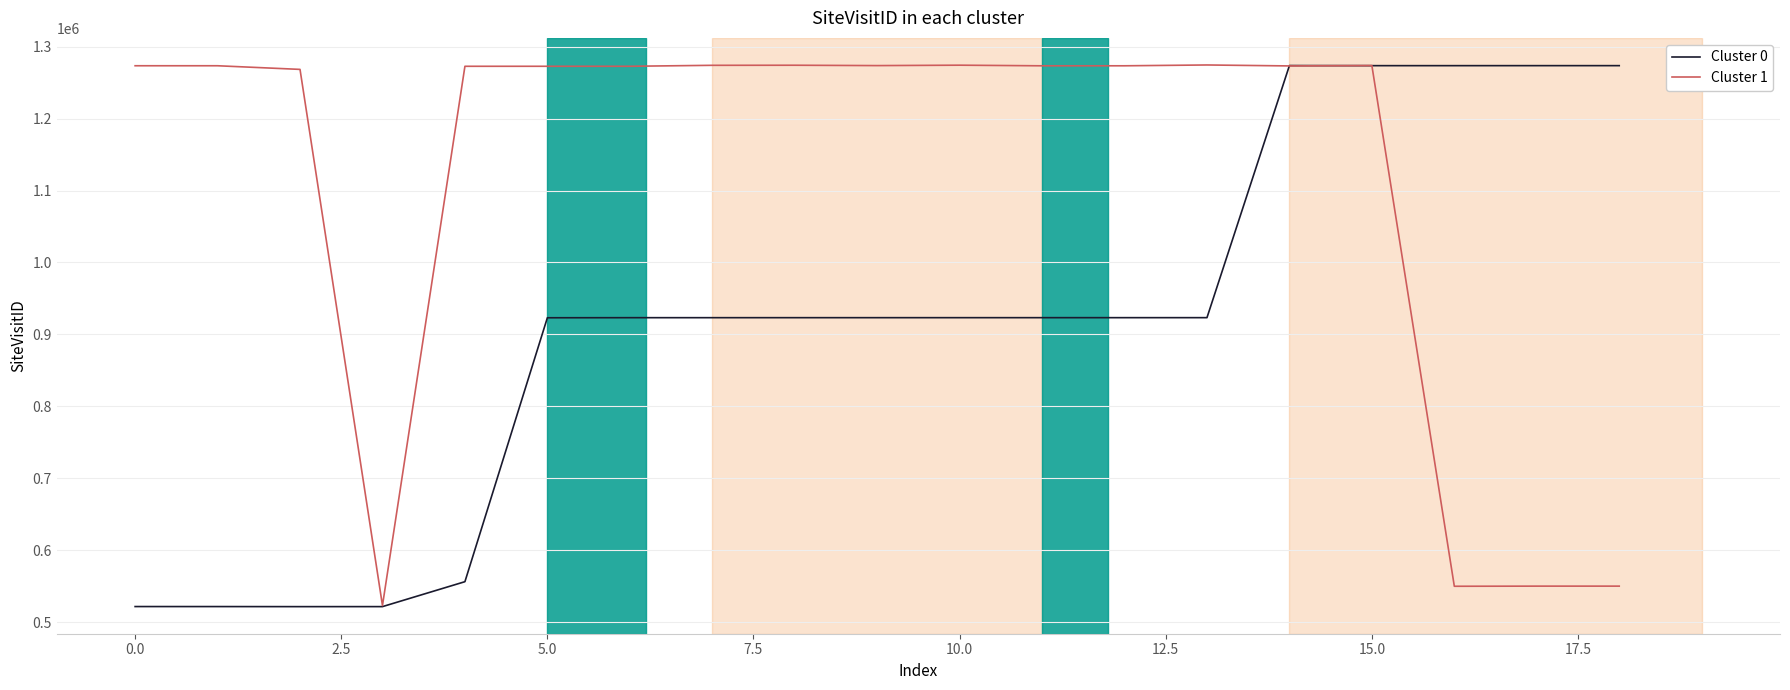

How many lines are shown in the chart?

2